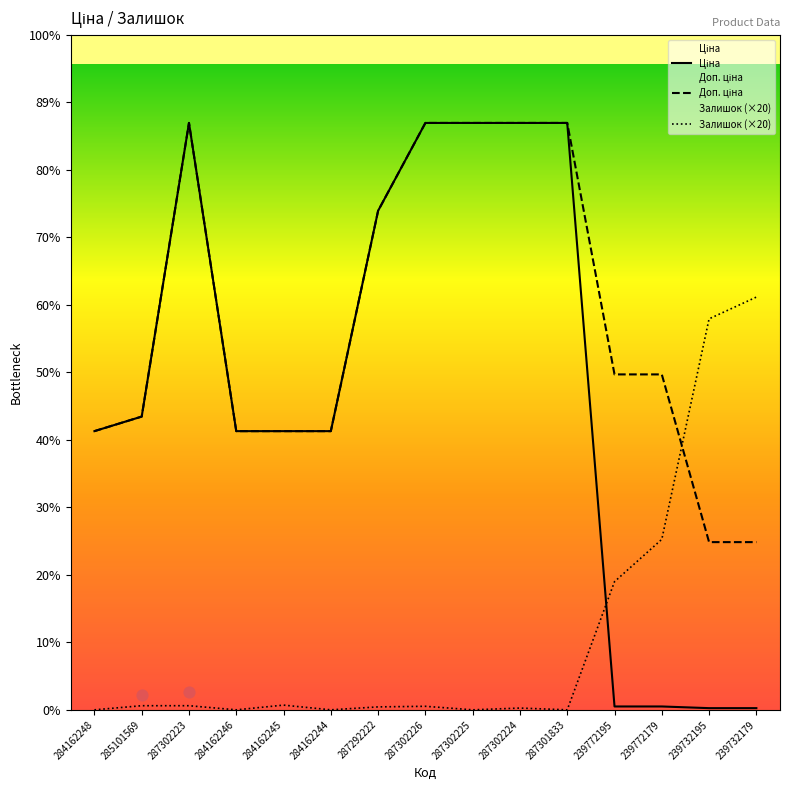

At which category is the sum across all series the highest?

287302223